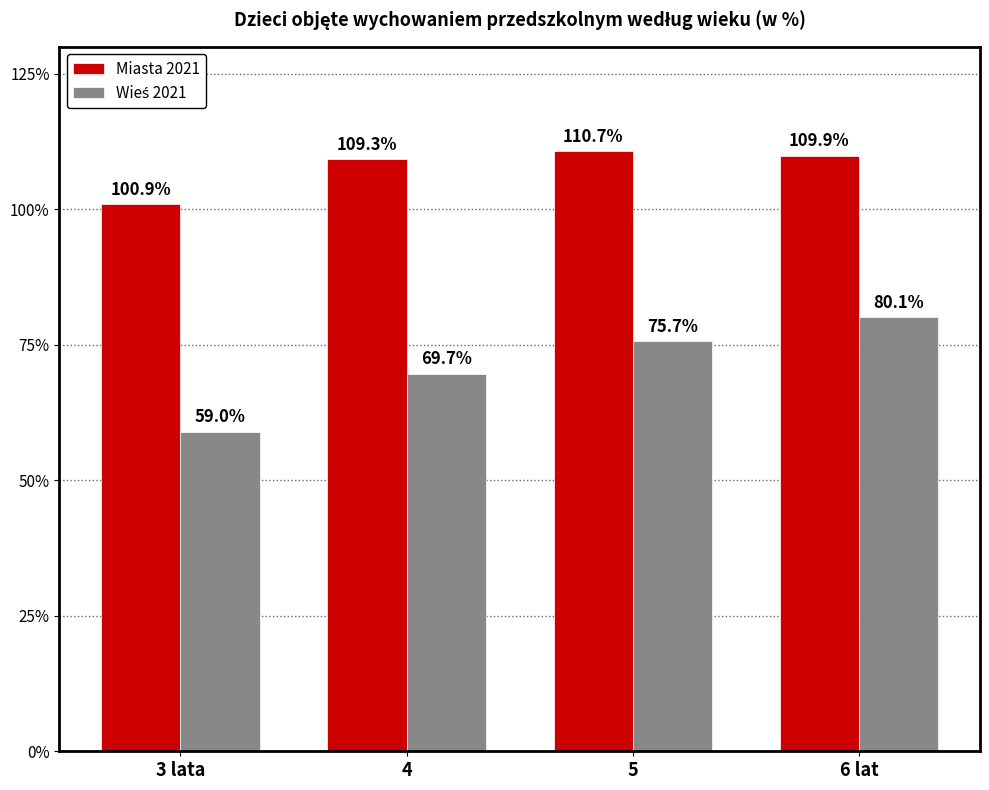

Count the number of categories in the chart.

4